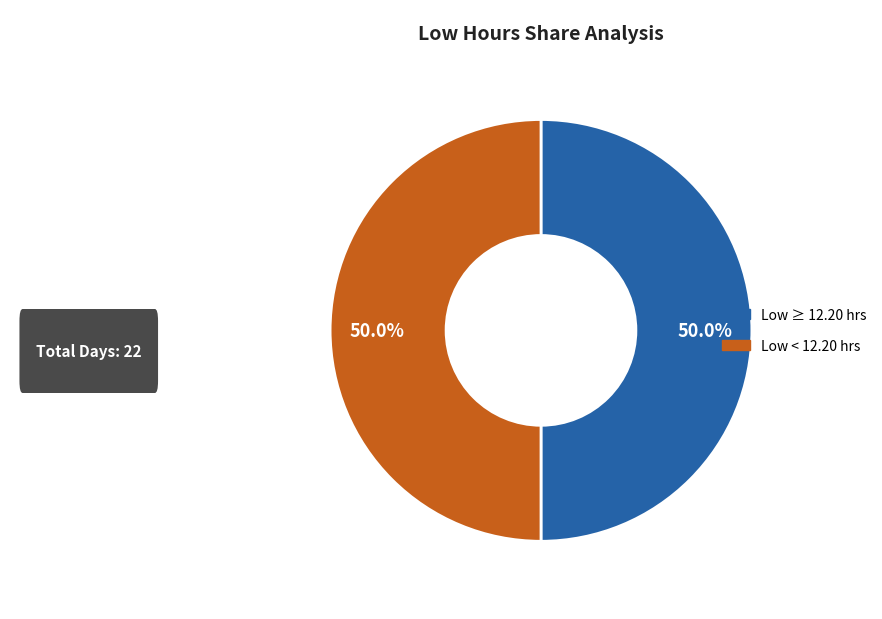

Is there a majority slice in this chart?

No